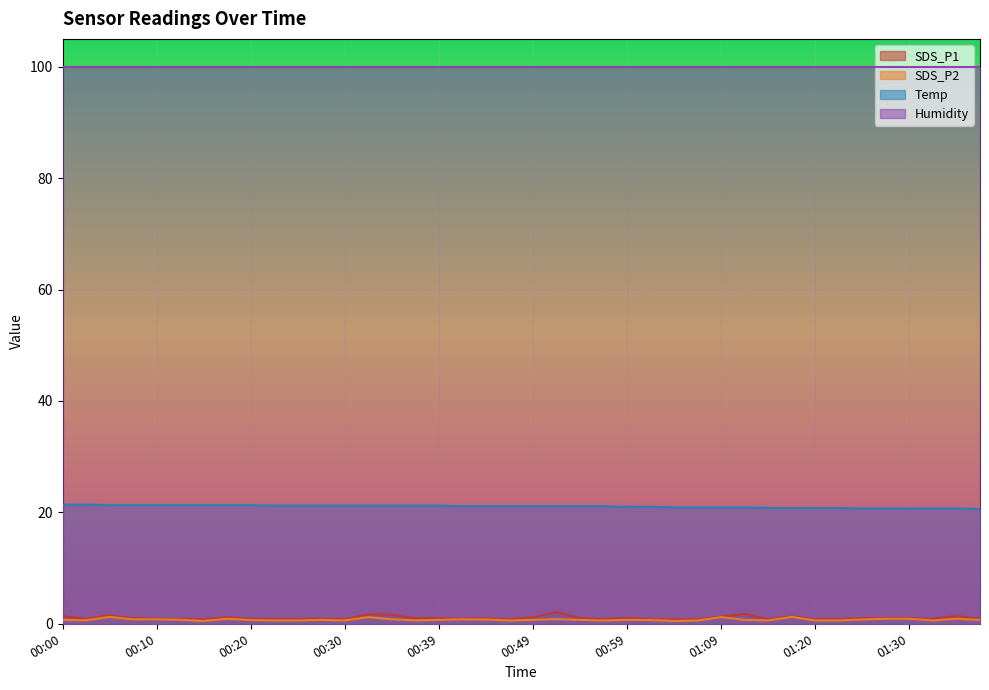

What is the sum of all SDS_P2 values?

29.9